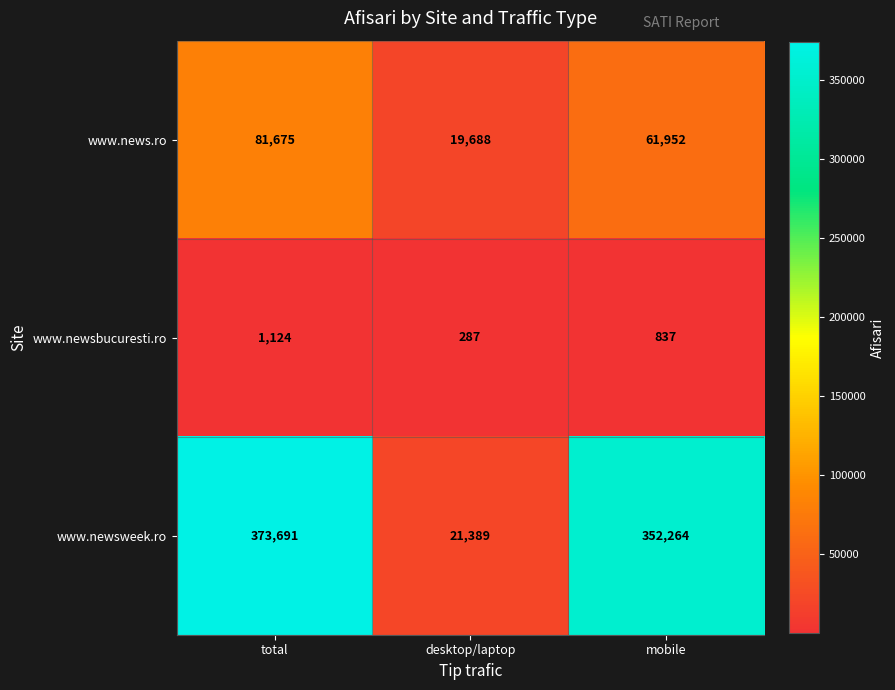

List the series in order of their peak value, highest first.

www.newsweek.ro, www.news.ro, www.newsbucuresti.ro